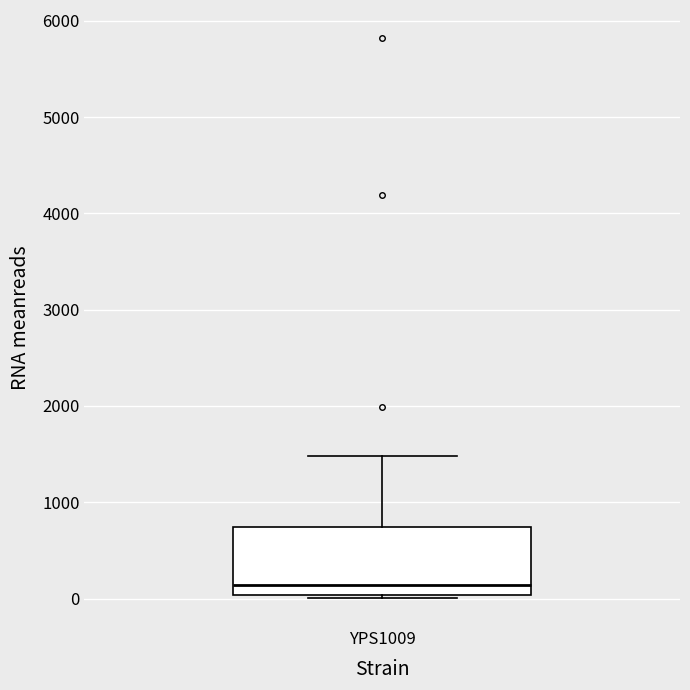

Transcribe this box plot: give where the median line is, the range the box spans, and where the two whiskers end, as read against the y-axis. The values are not printed on the chart, so give them approximately, as read against the axis.

median 100, box 0 to 700, whiskers 0 to 1500